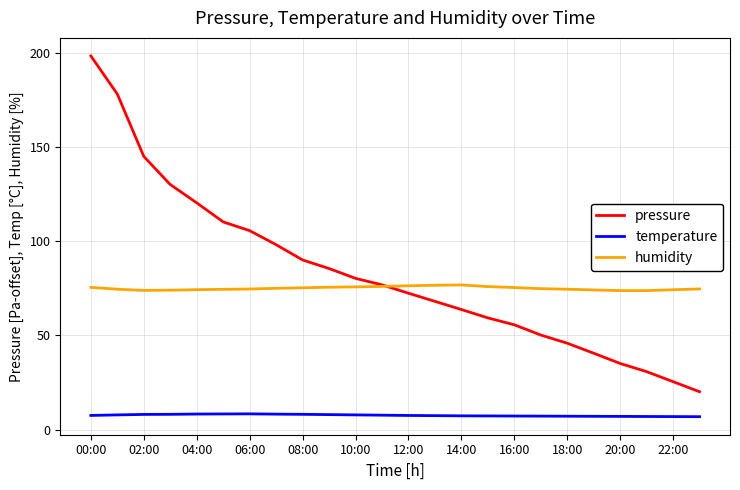

True or false: humidity and temperature intersect in this chart.

False